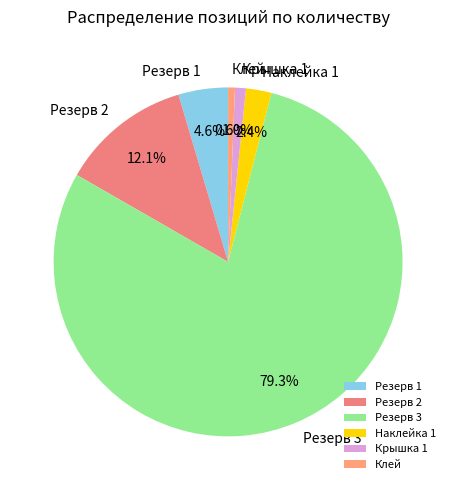

What is the ratio of the value at Крышка 1 to the value at Резерв 2?

0.1